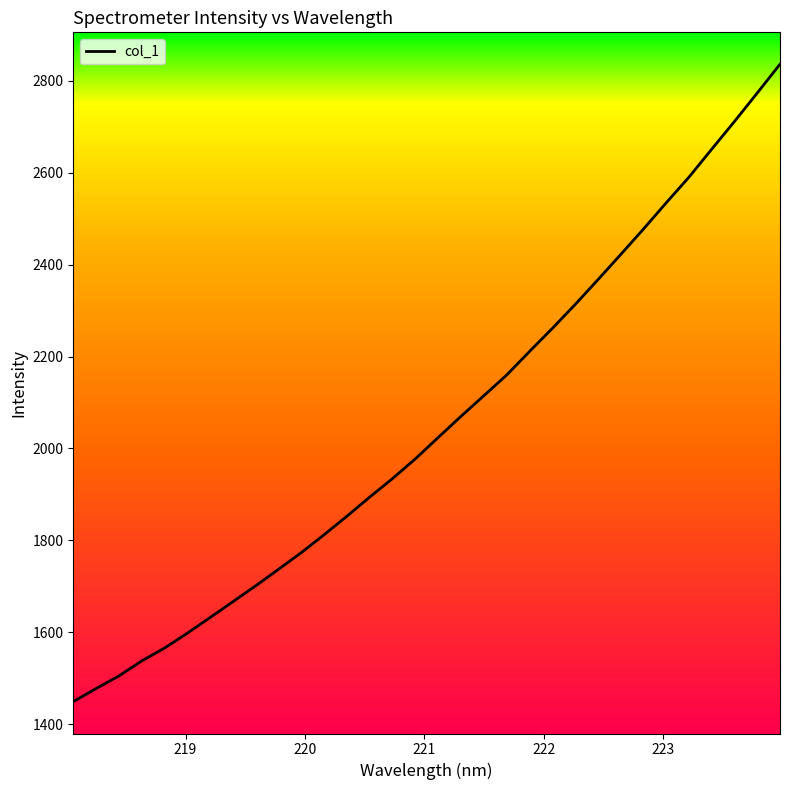

What is the difference between the maximum and minimum values?

1386.3